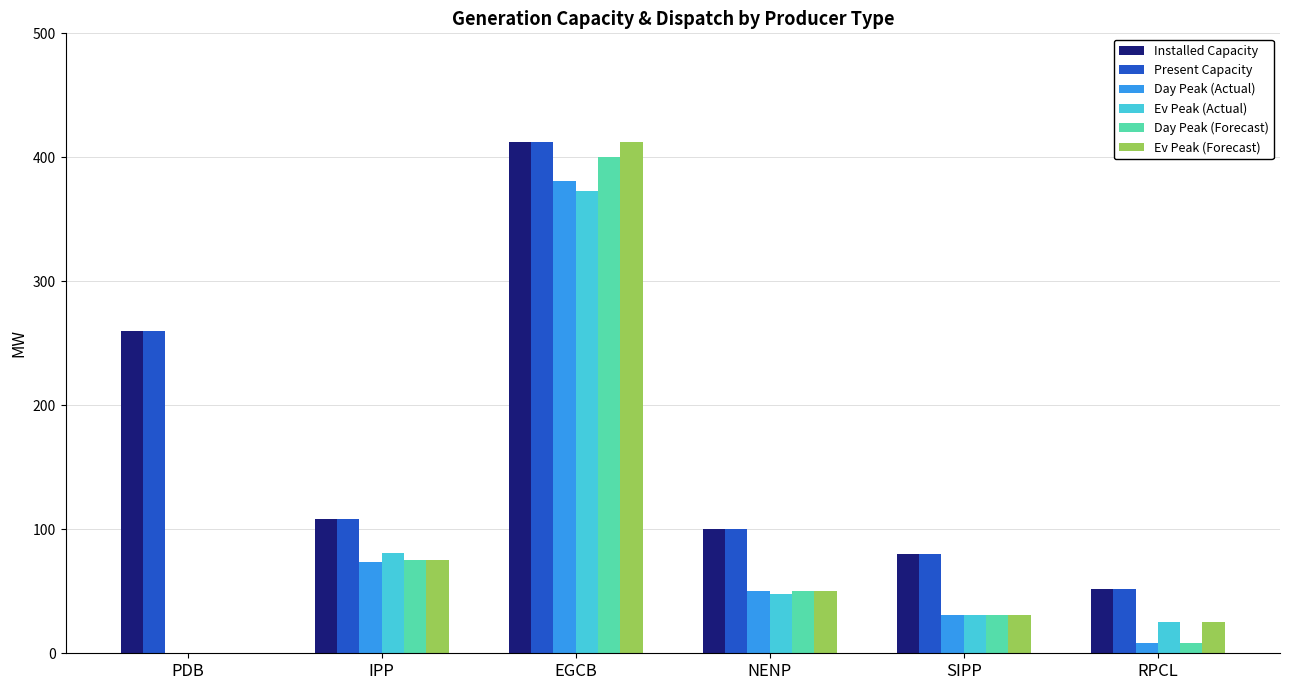

The value of Installed Capacity at EGCB is 412. True or false?

True